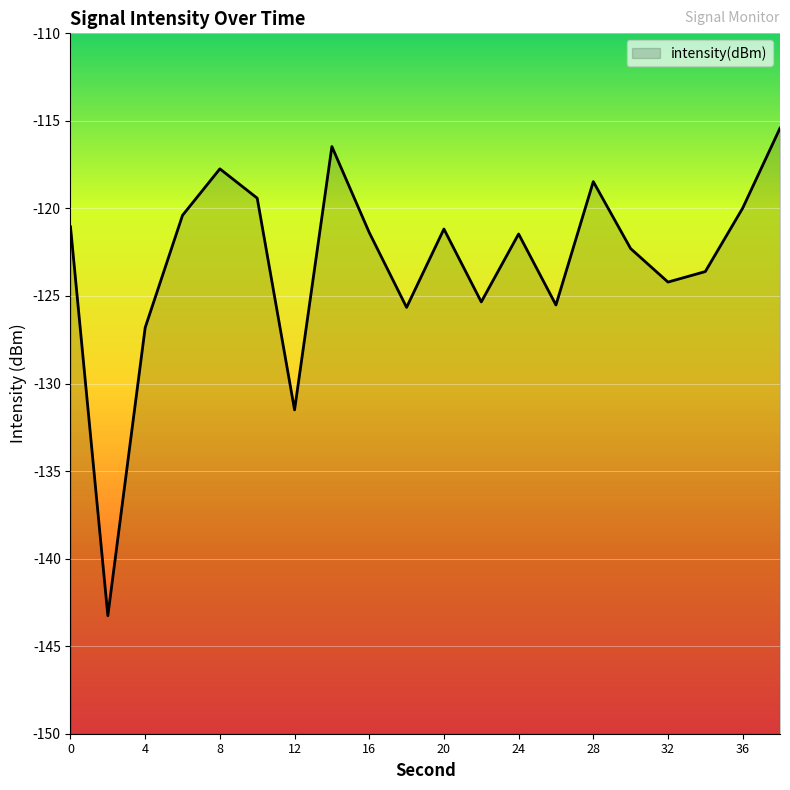

Between 8 and 26, which is larger?

8